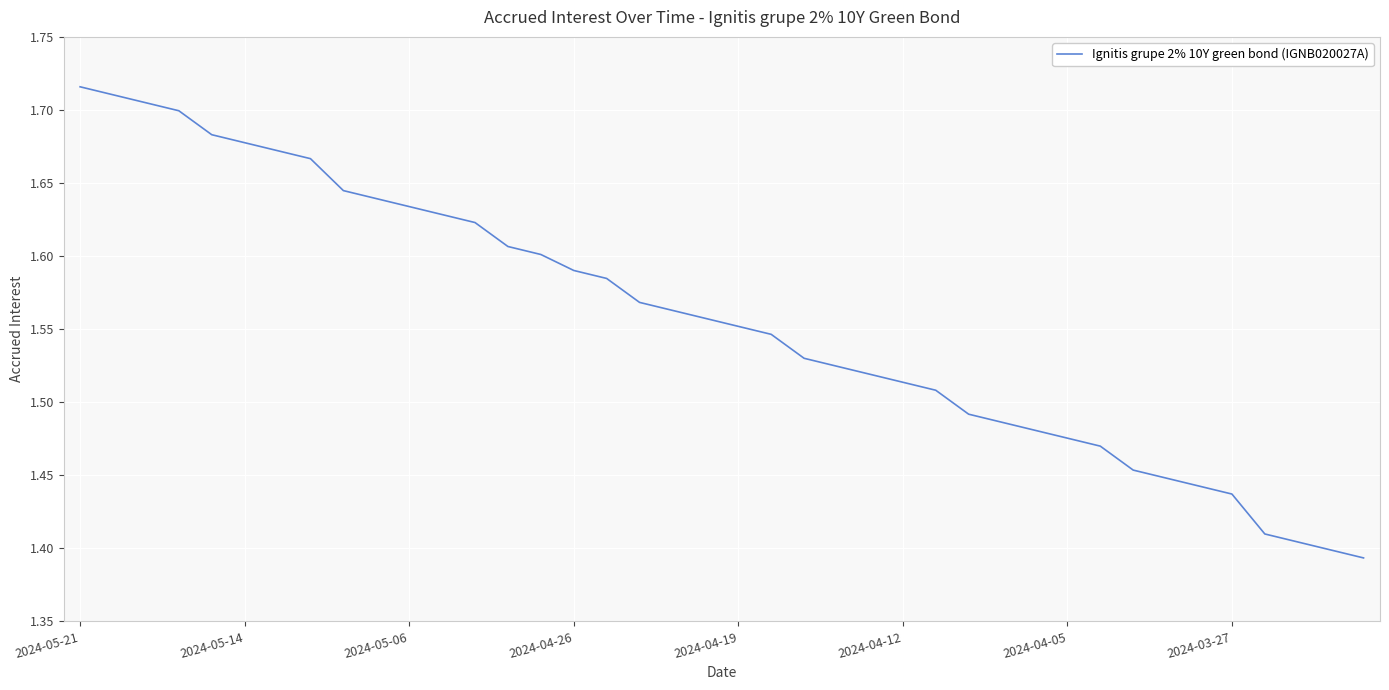

What is the difference between the maximum and minimum values?

0.3